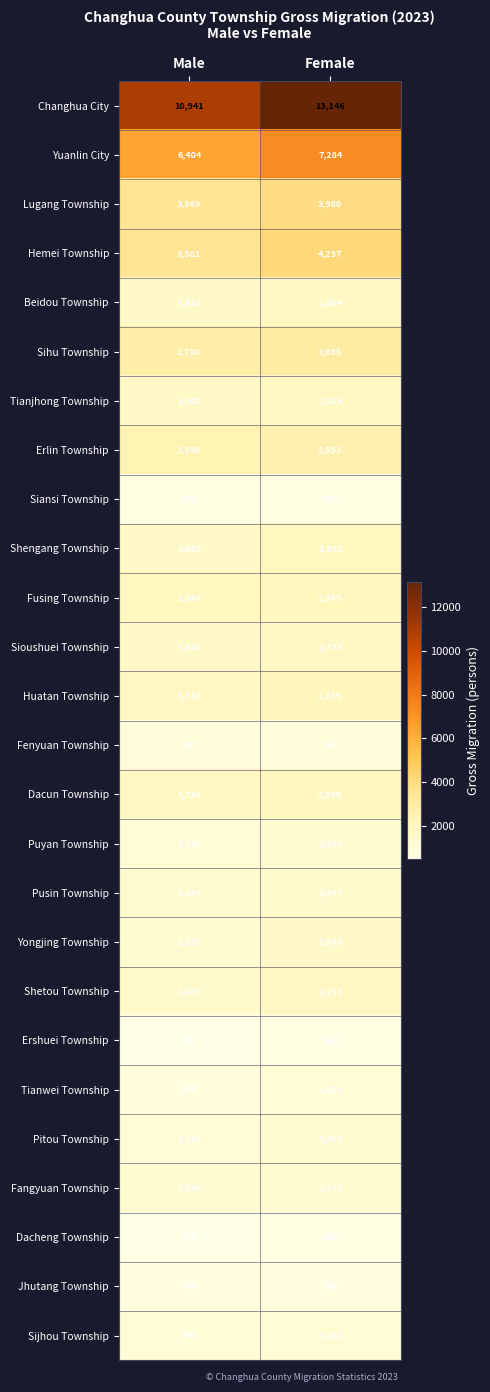

True or false: Siansi Township has a value of 134 at Female.

False